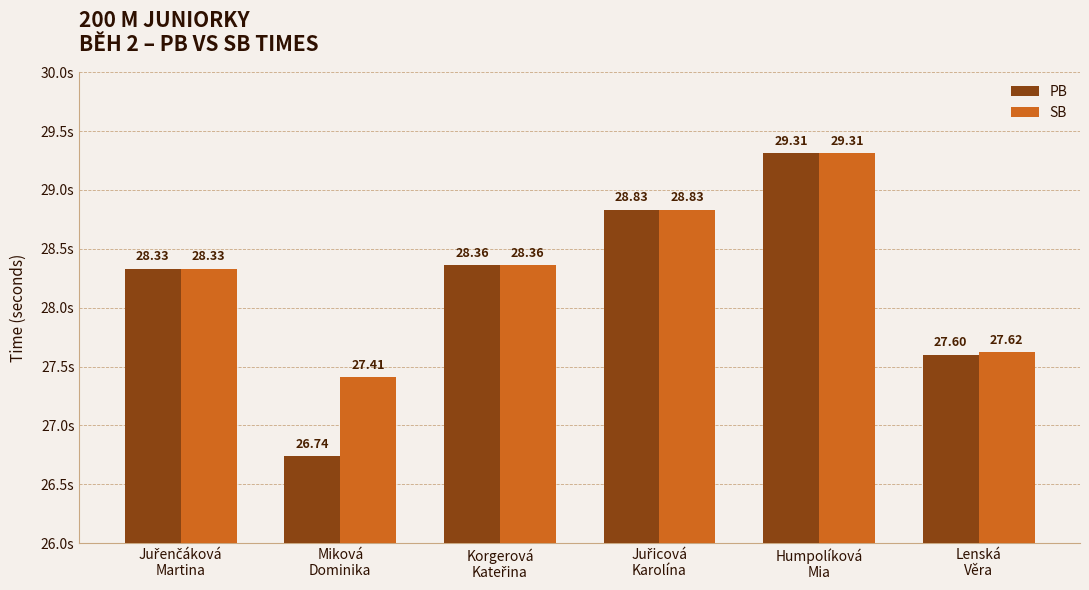

At which label does PB reach its minimum?

Miková
Dominika